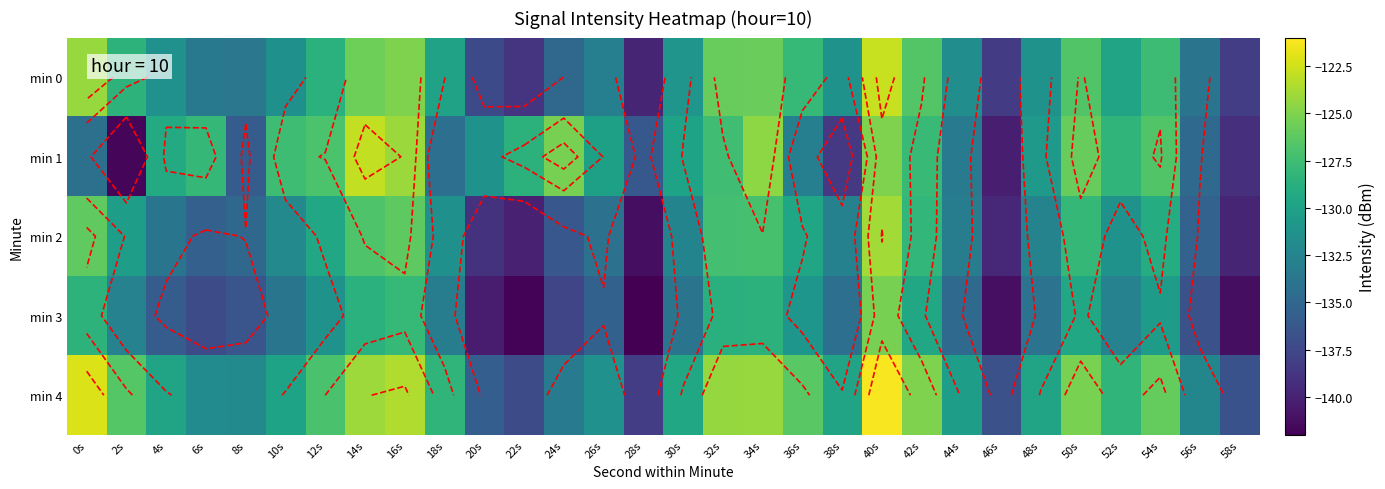

At which label does min 0 first exceed -131?

0s